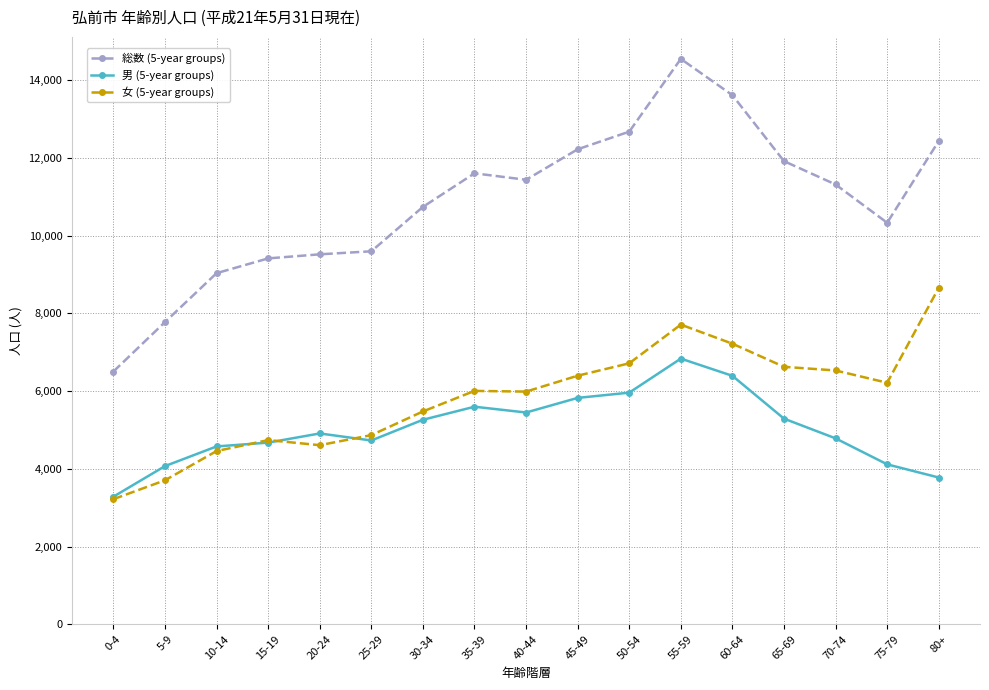

Is the value of 女 (5-year groups) at 80+ greater than the value of 男 (5-year groups) at 60-64?

Yes